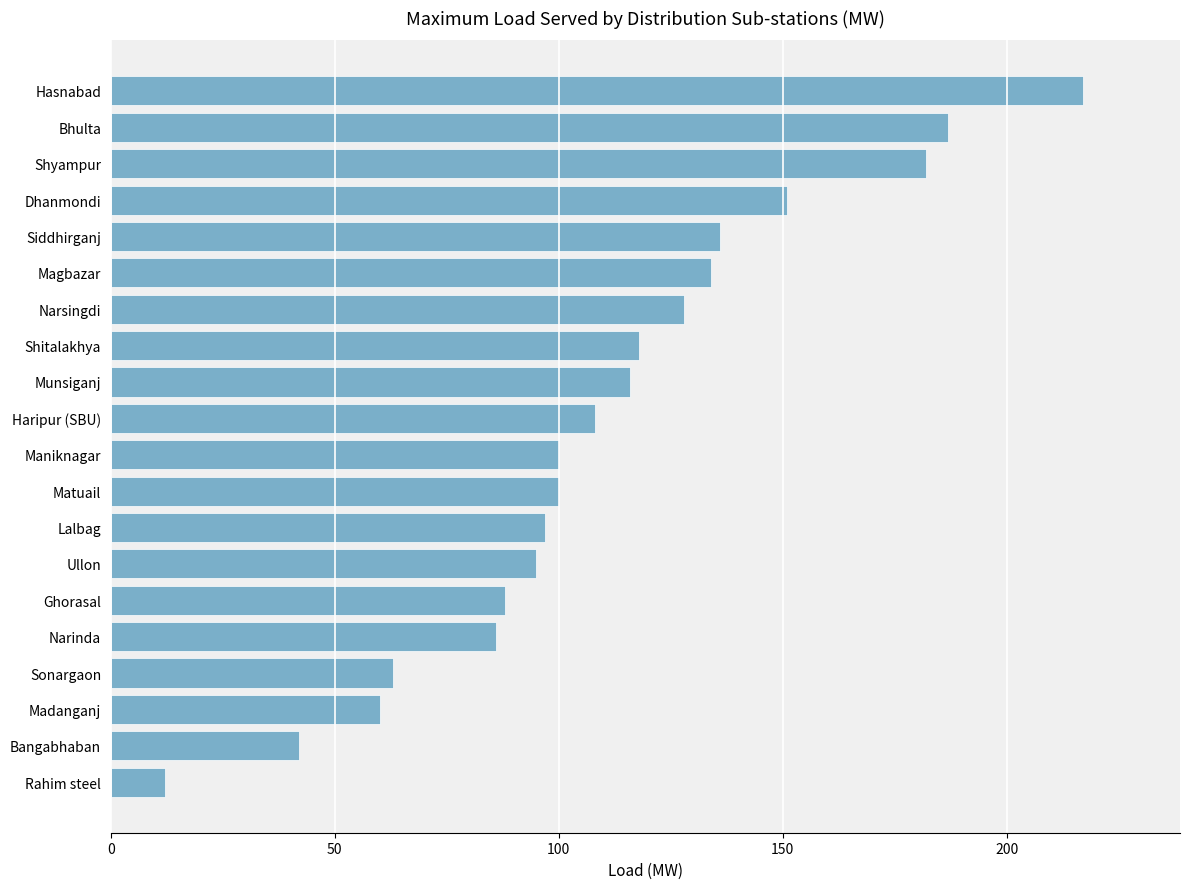

Are the bars horizontal?

Yes